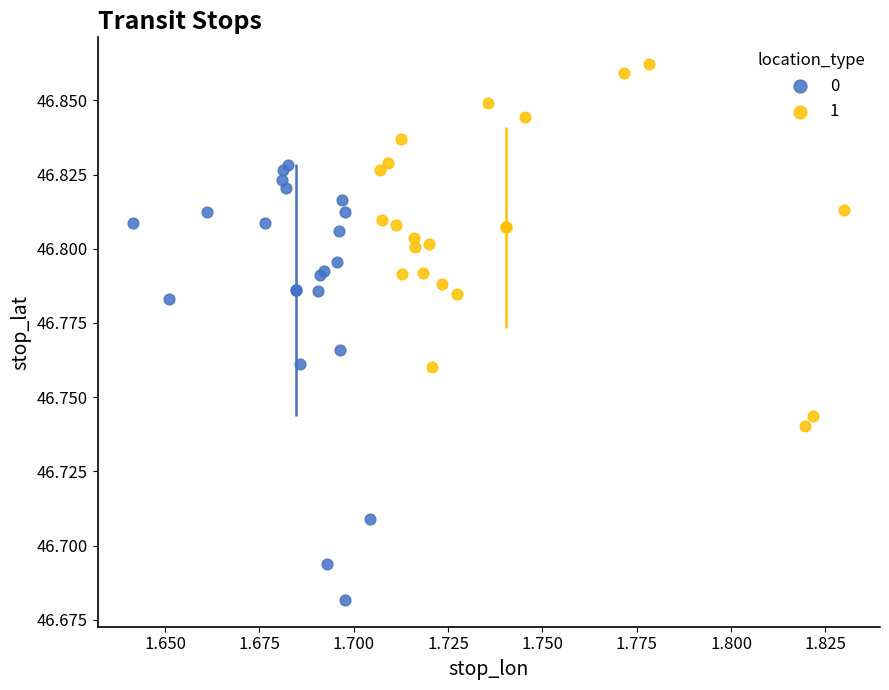

Which series reaches the maximum Y coordinate?

1